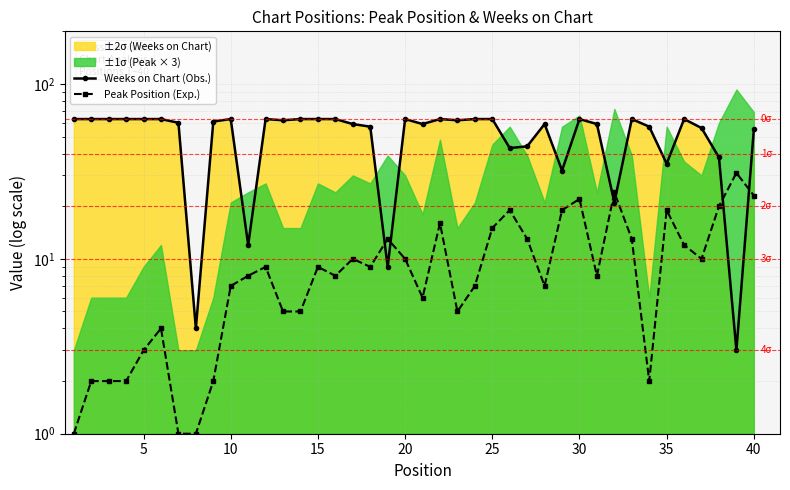

In Weeks on Chart (Obs.), how many points are lower than both neighbors (excluding endpoints)?

11